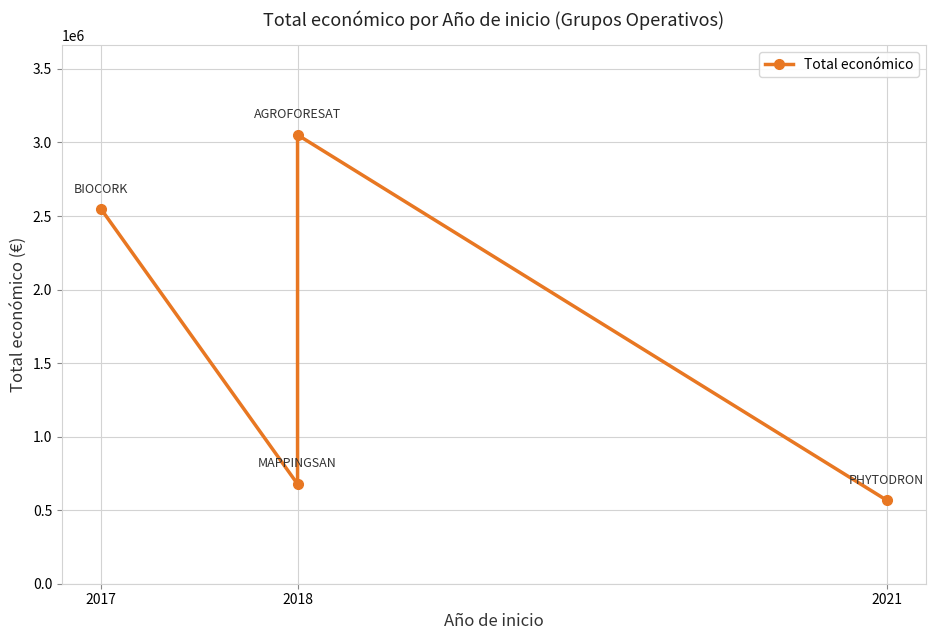

Does the chart have visible grid lines?

Yes